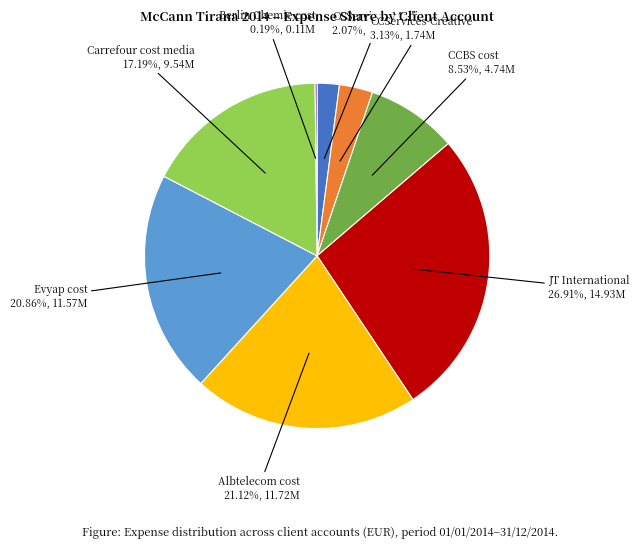

Which has a higher value, Albtelecom cost or JT International?

JT International